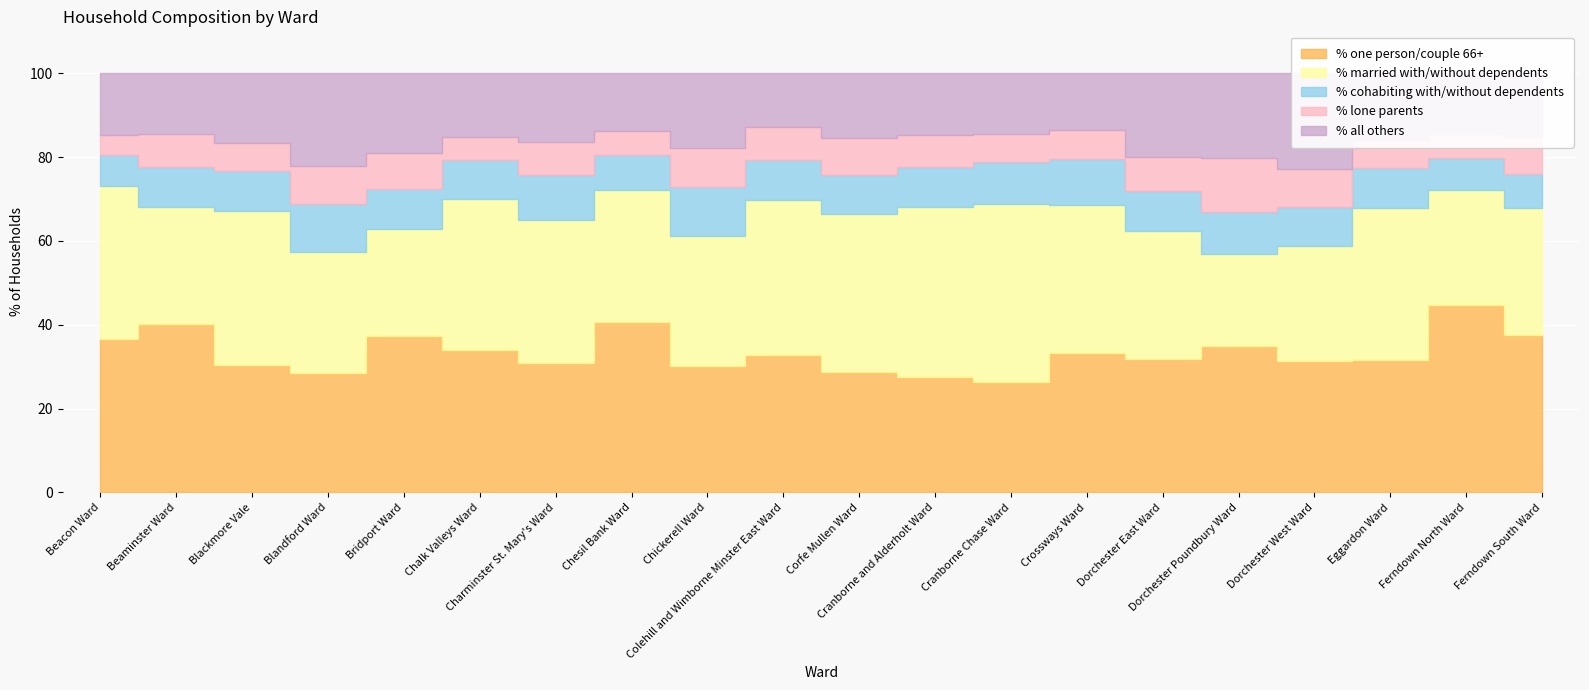

What position from the left is Bridport Ward?

5